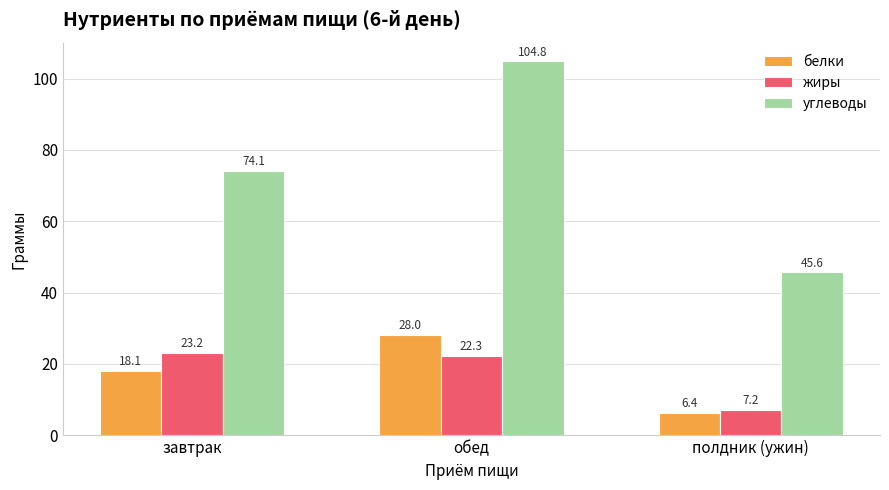

Is it true that белки equals 28.0 at обед?

True